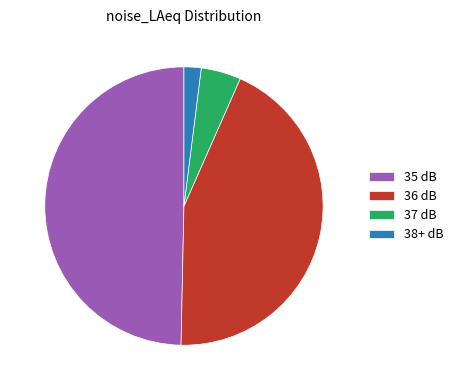

How many segments does this pie chart have?

4